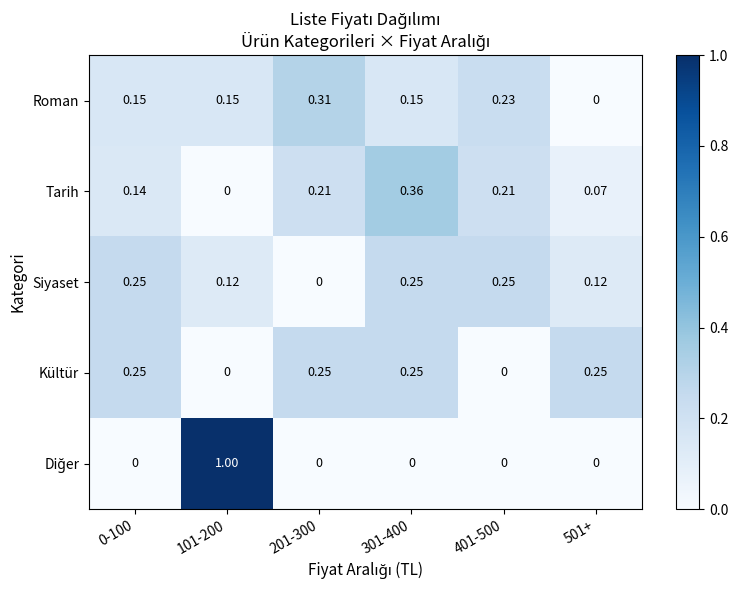

Which series changed the most between 0-100 and 301-400?

Tarih